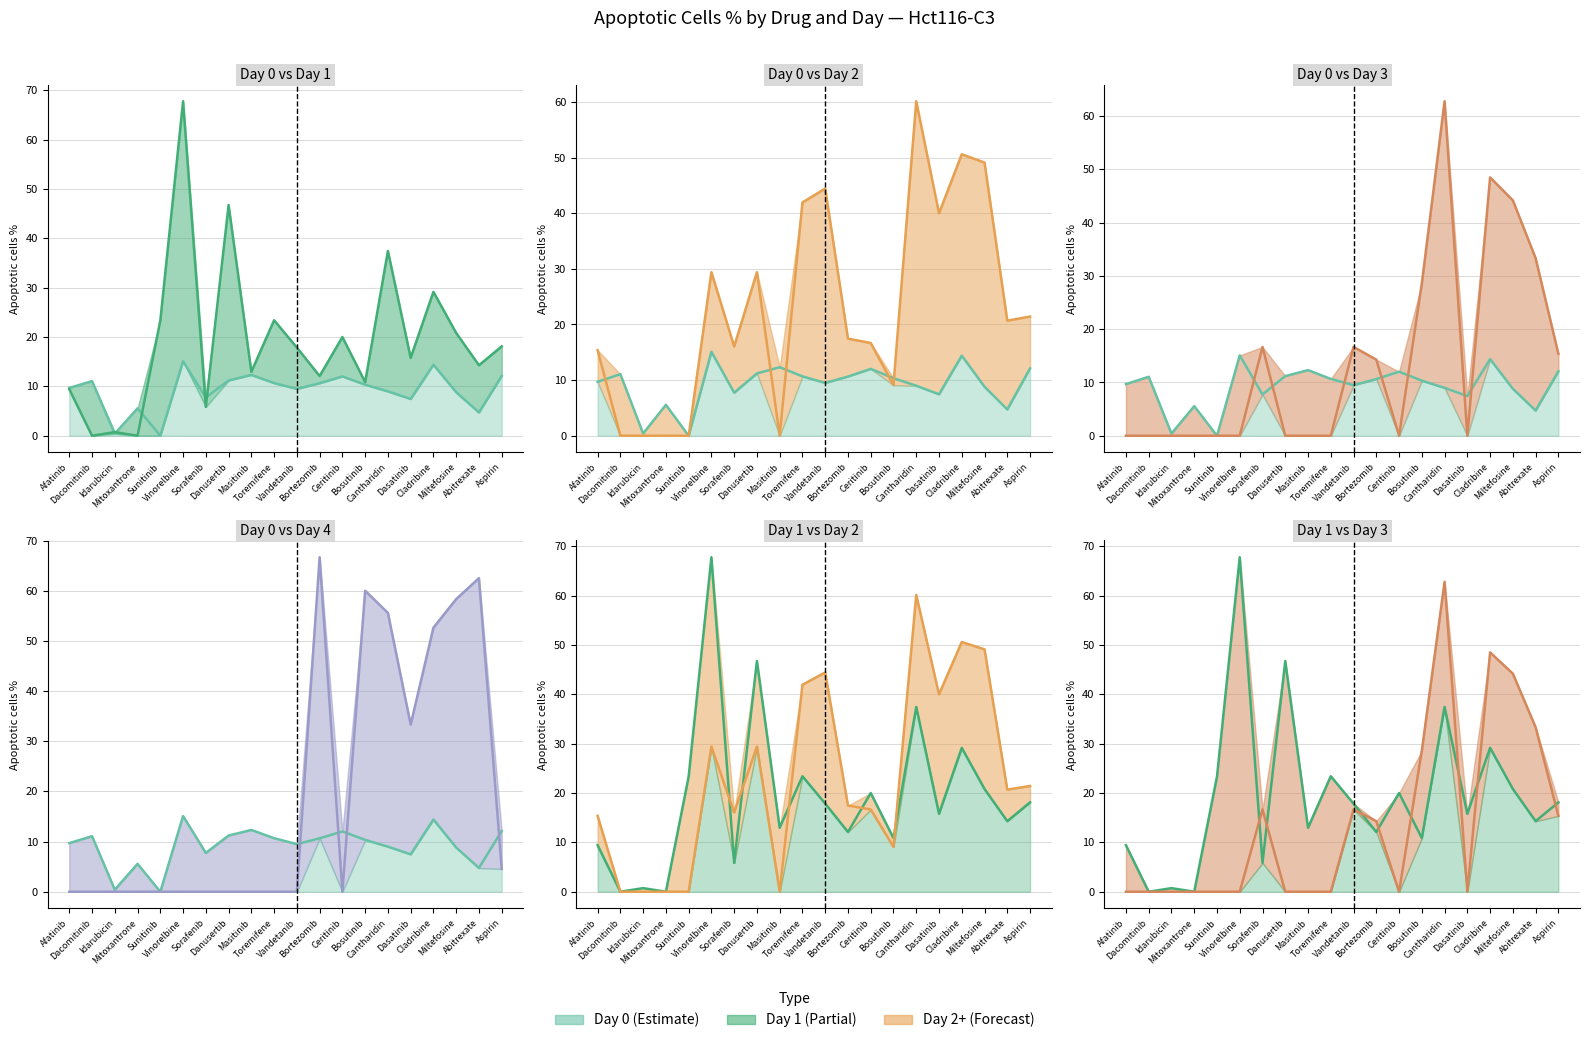

Is it true that 2d equals 0.0 at Idarubicin?

True